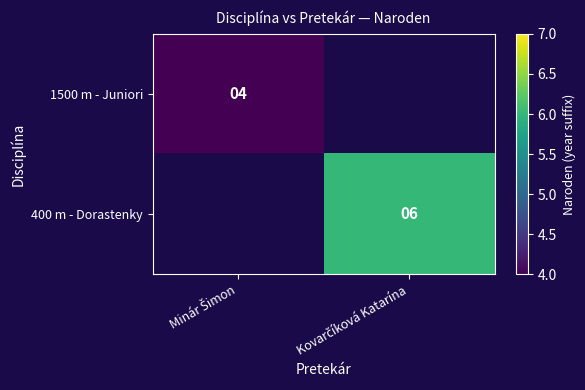

Is the value of 1500 m - Juniori at Kovarčíková Katarína greater than the value of 400 m - Dorastenky at Kovarčíková Katarína?

No